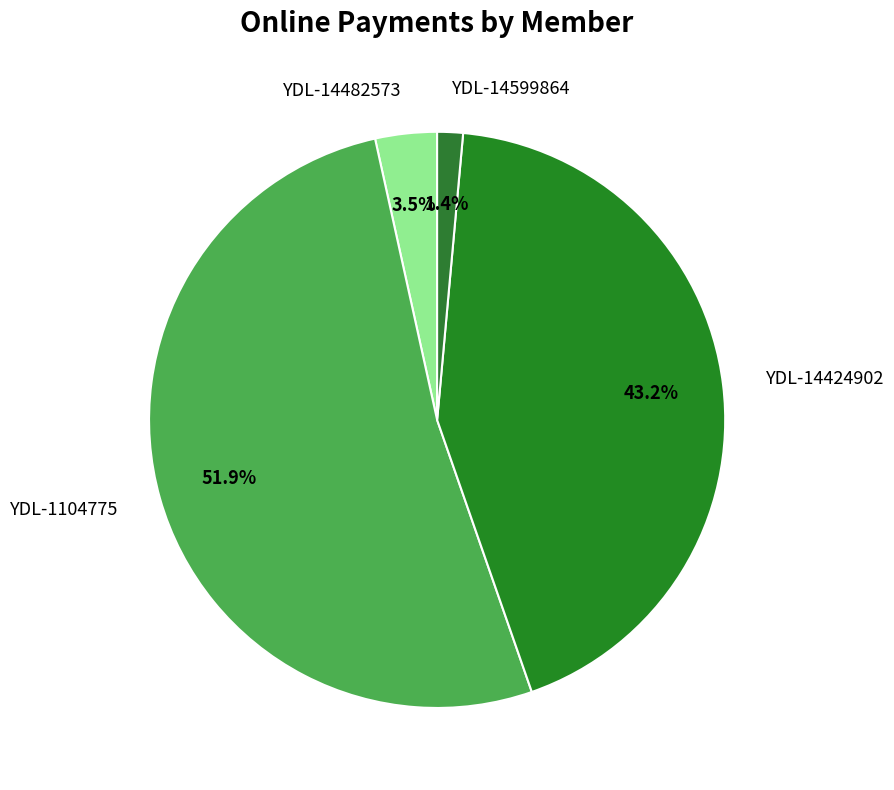

How many slices are in this pie chart?

4